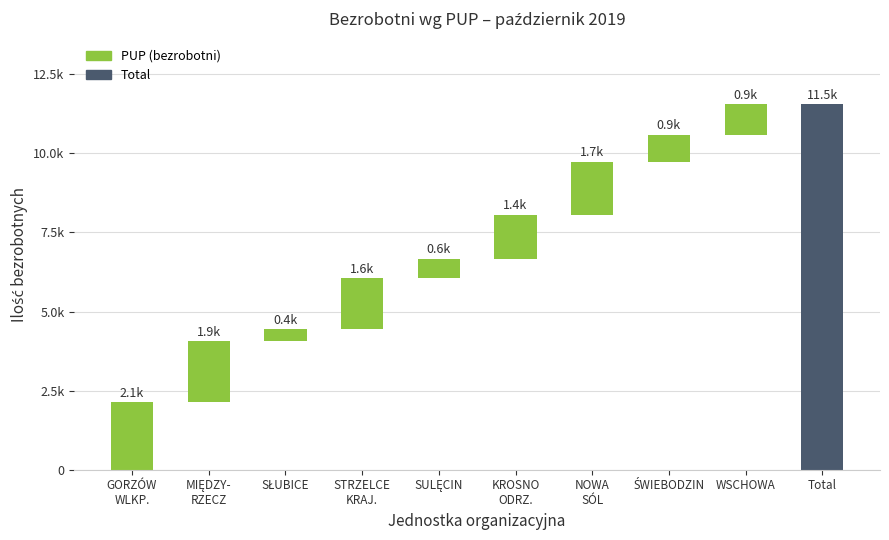

How many data points are above 1612?

4